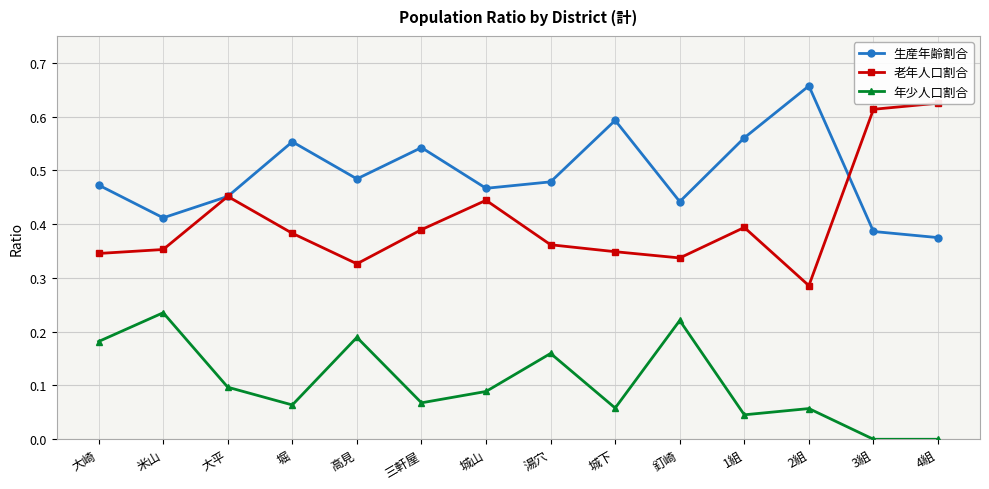

How many lines are shown in the chart?

3